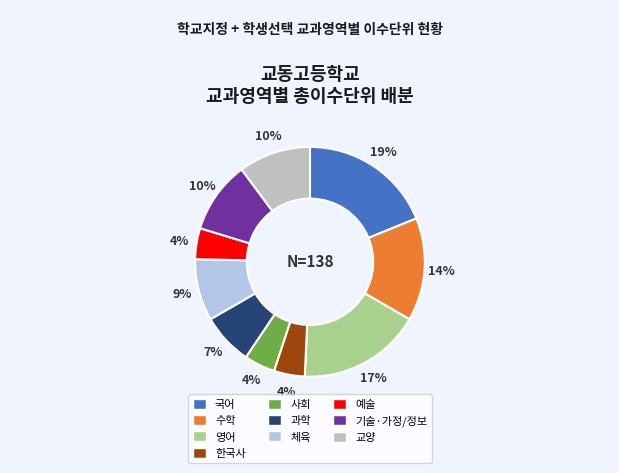

Which category has the biggest portion of the pie?

국어